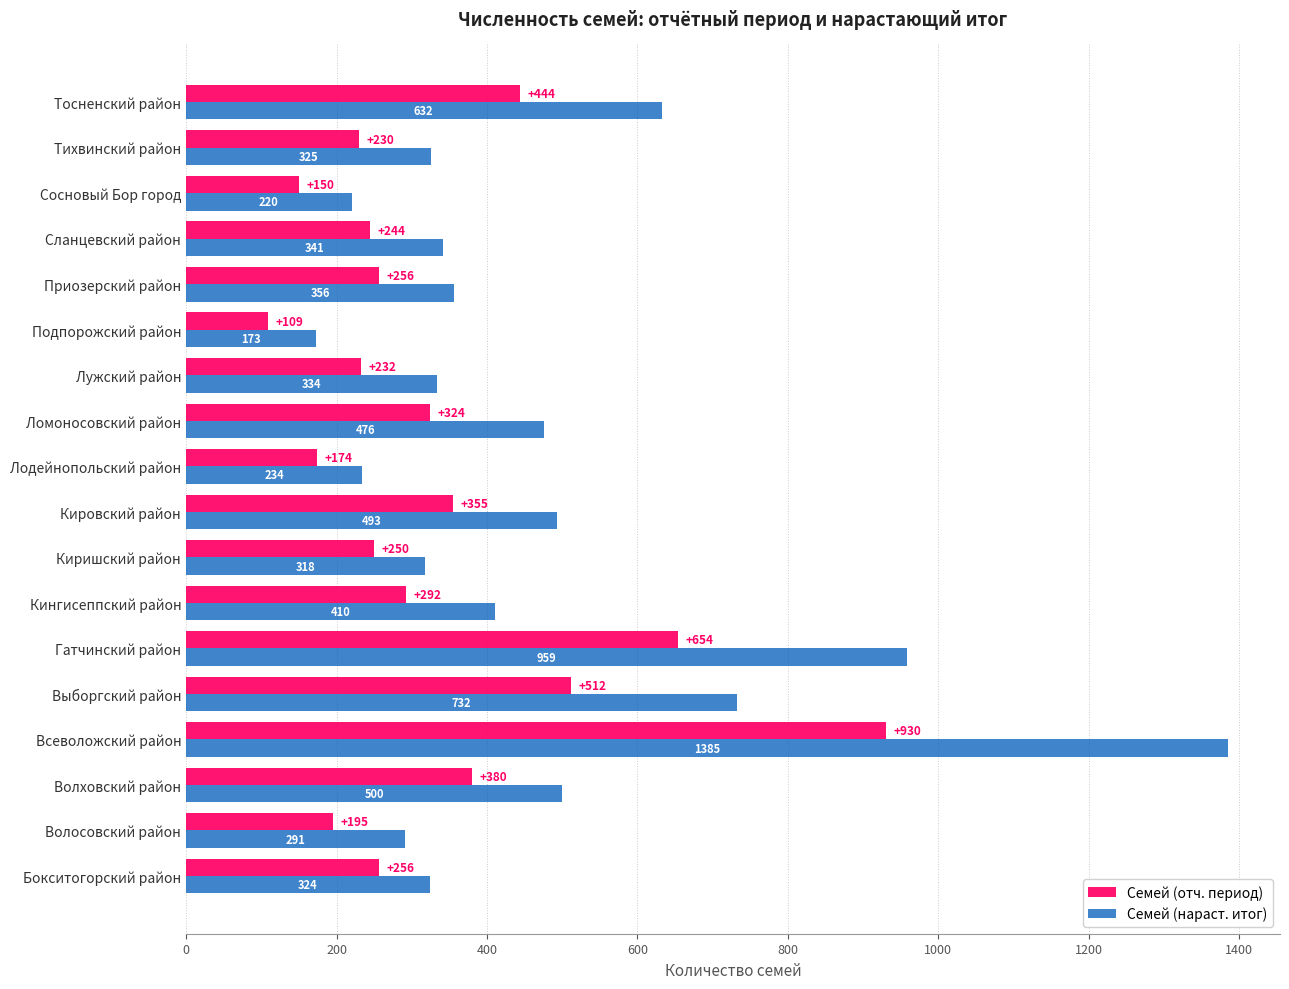

Is it true that Семей (нараст. итог) equals 565 at Киришский район?

False